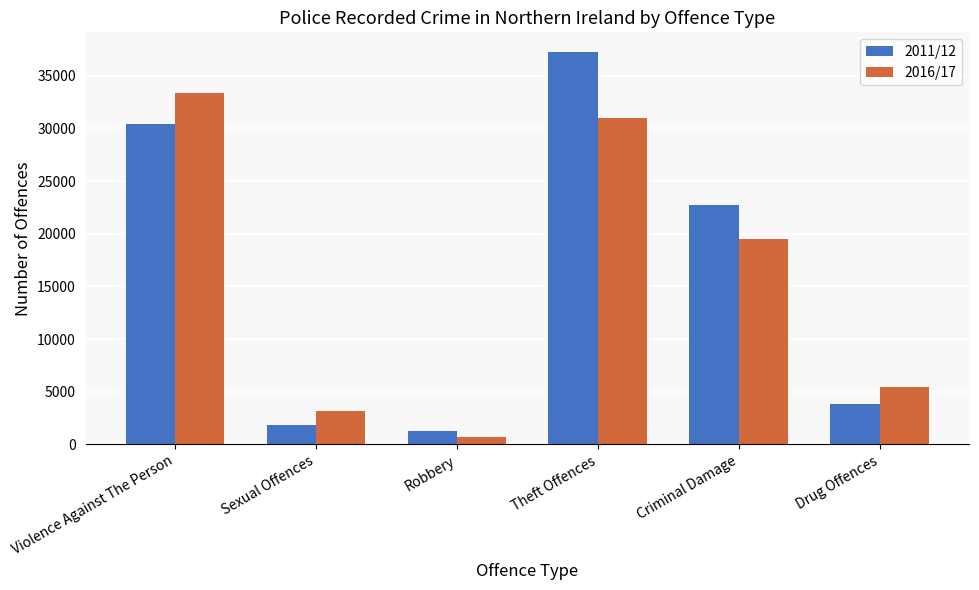

Is it true that 2016/17 equals 917 at Sexual Offences?

False